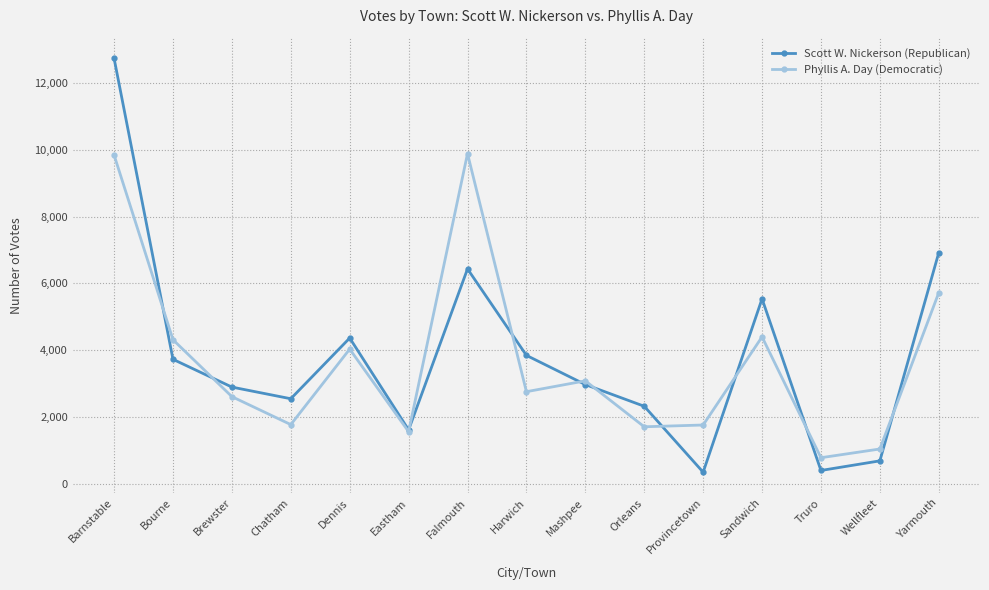

How many data points does each series have?

15